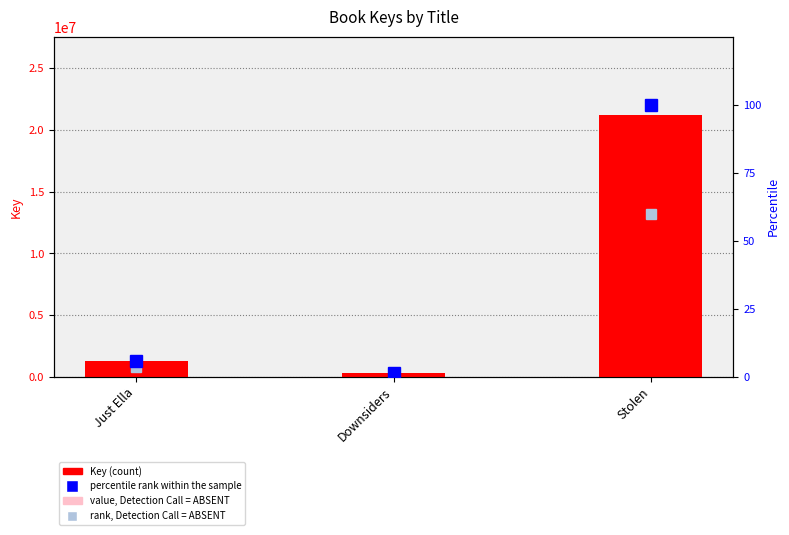

List the series in order of their peak value, lowest first.

rank, Detection Call = ABSENT, percentile rank within the sample, value, Detection Call = ABSENT, Key